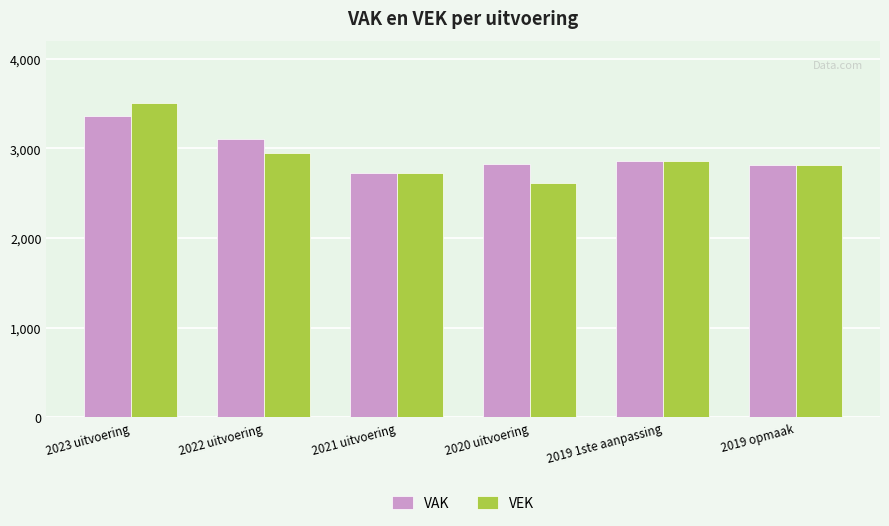

What is the difference between the highest and lowest values at 2020 uitvoering?

215